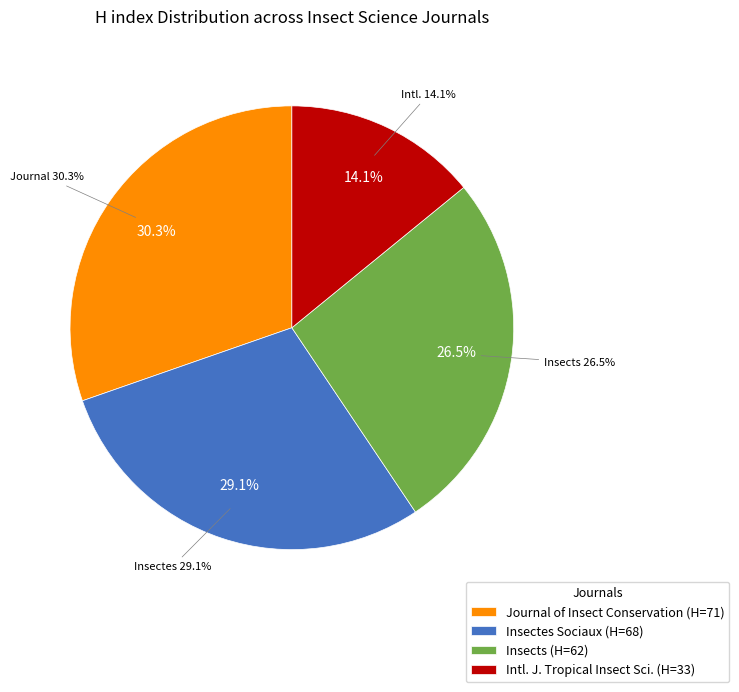

Rank the categories by value from lowest to highest.

International Journal of Tropical Insect Science, Insects, Insectes Sociaux, Journal of Insect Conservation